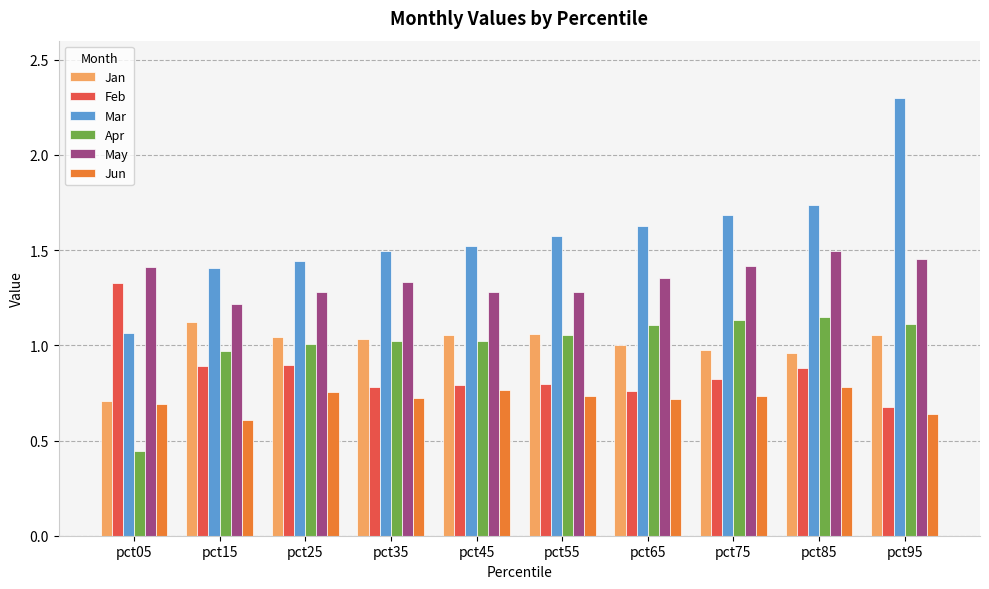

What are all the series names shown in the legend?

Jan, Feb, Mar, Apr, May, Jun